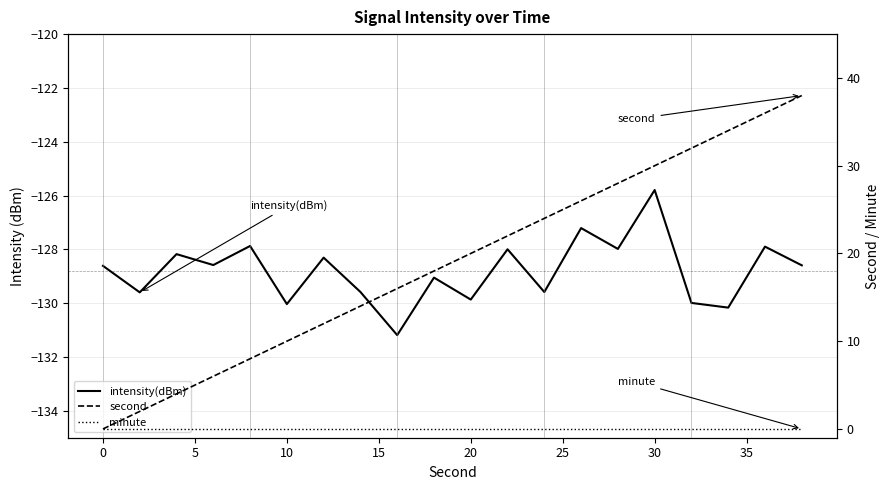

True or false: intensity(dBm) and minute intersect in this chart.

False